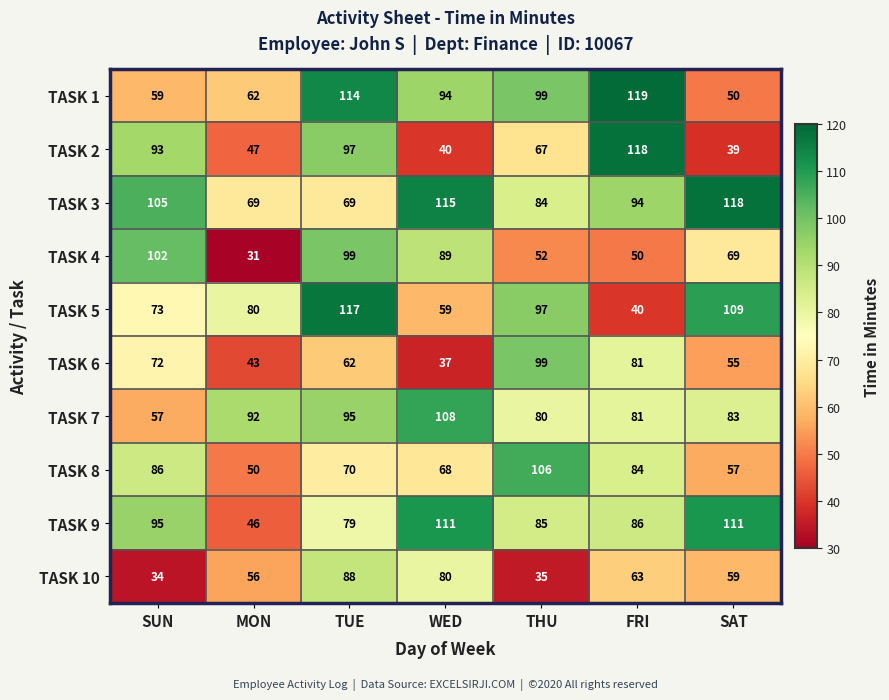

What is the difference between the highest and lowest values at TUE?

55